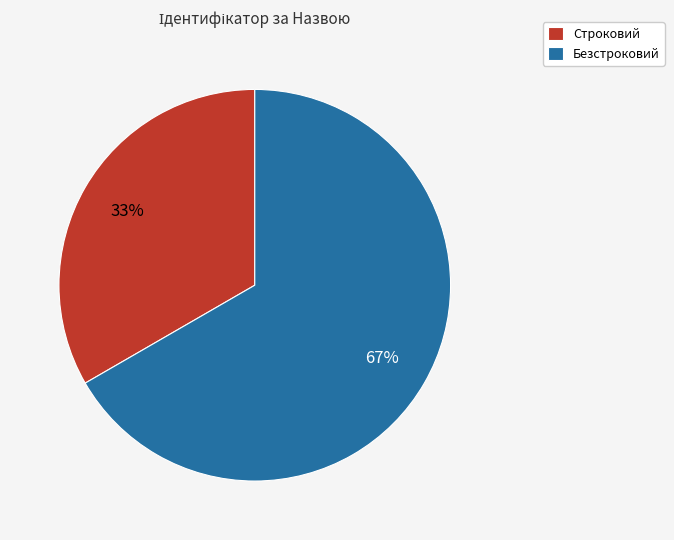

Does any single category account for the majority?

Yes